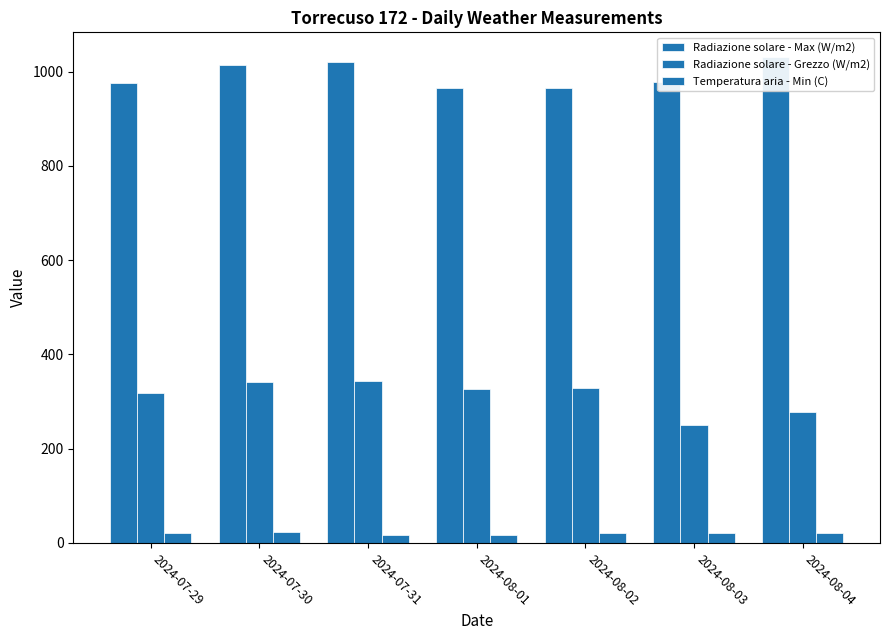

The Temperatura aria - Min (C) series shows 16.1 at 2024-08-01. True or false?

True